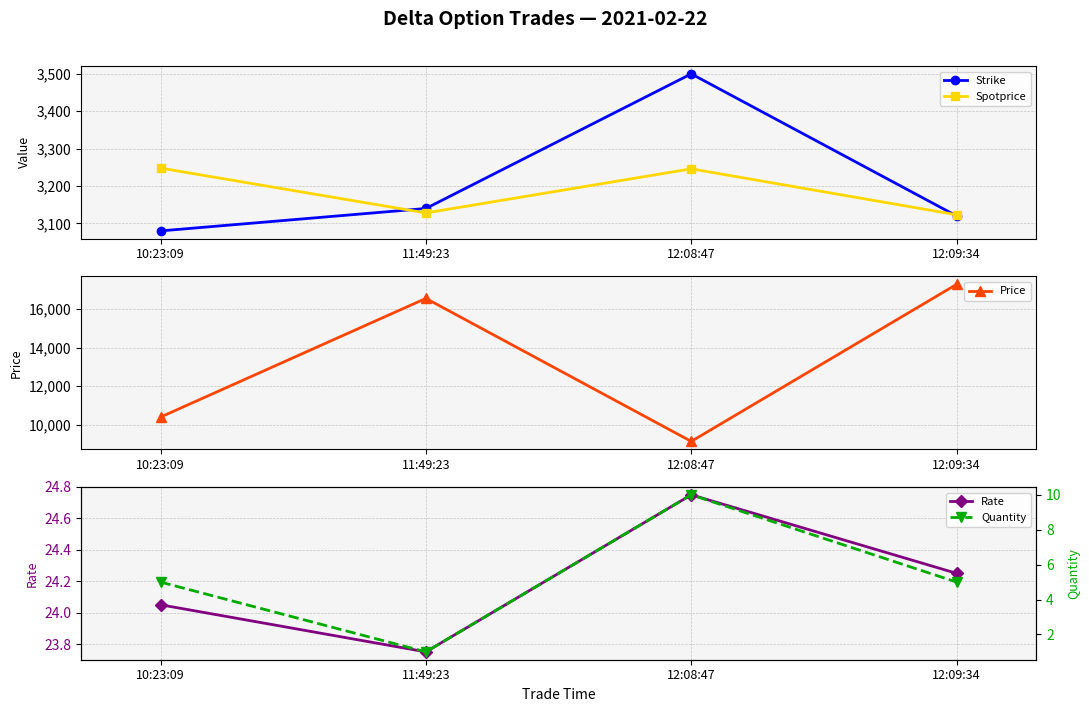

What position from the left is 12:08:47?

3